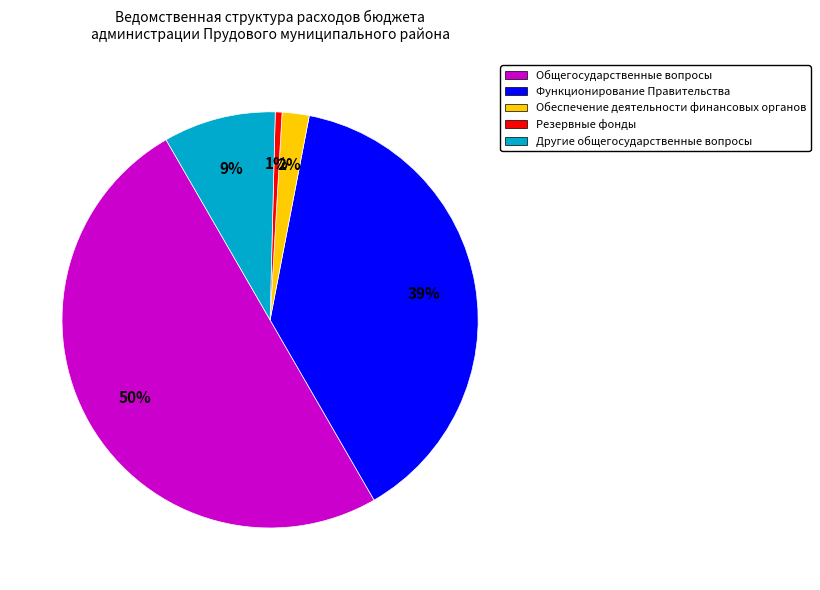

Which has a higher value, Общегосударственные вопросы or Функционирование Правительства?

Общегосударственные вопросы